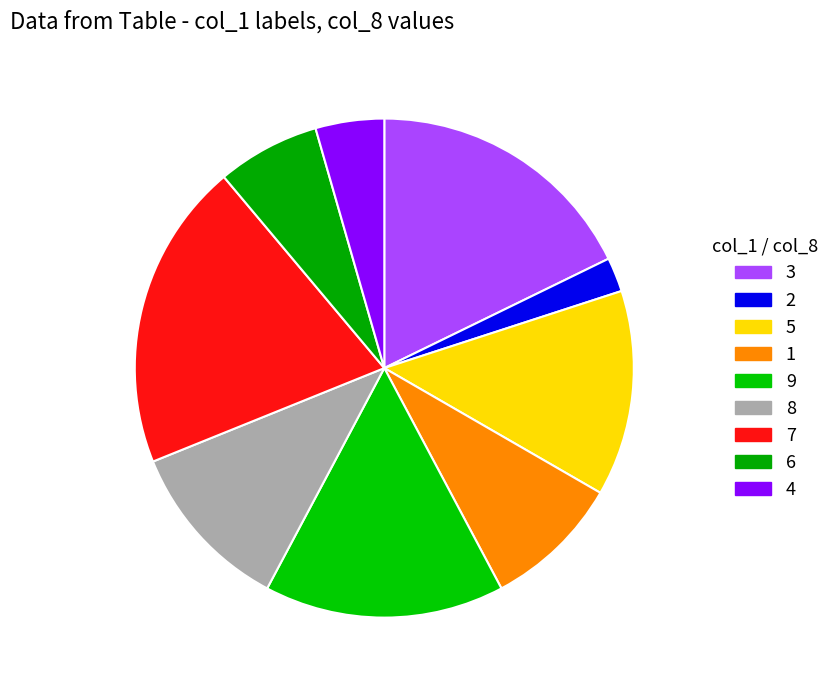

Does 9 account for over 50% of the chart?

No